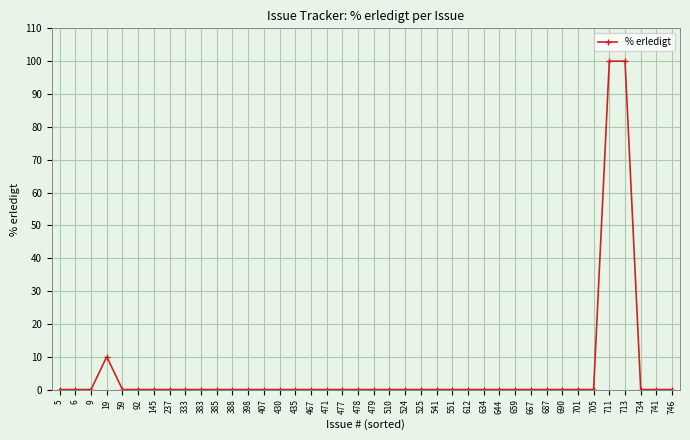

The chart shows a value of 0 at 634. True or false?

True